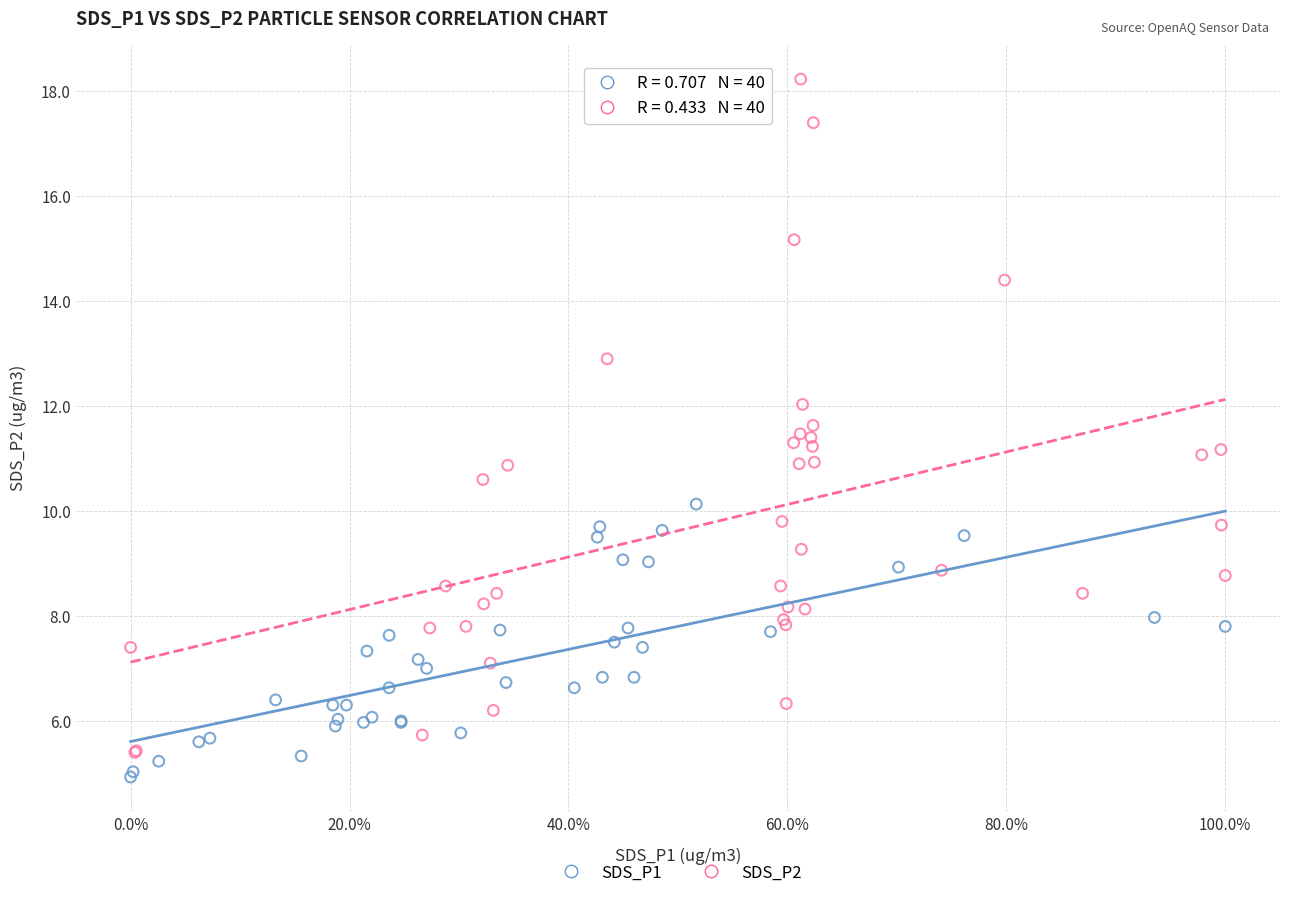

What are all the series names shown in the legend?

SDS_P1, SDS_P2